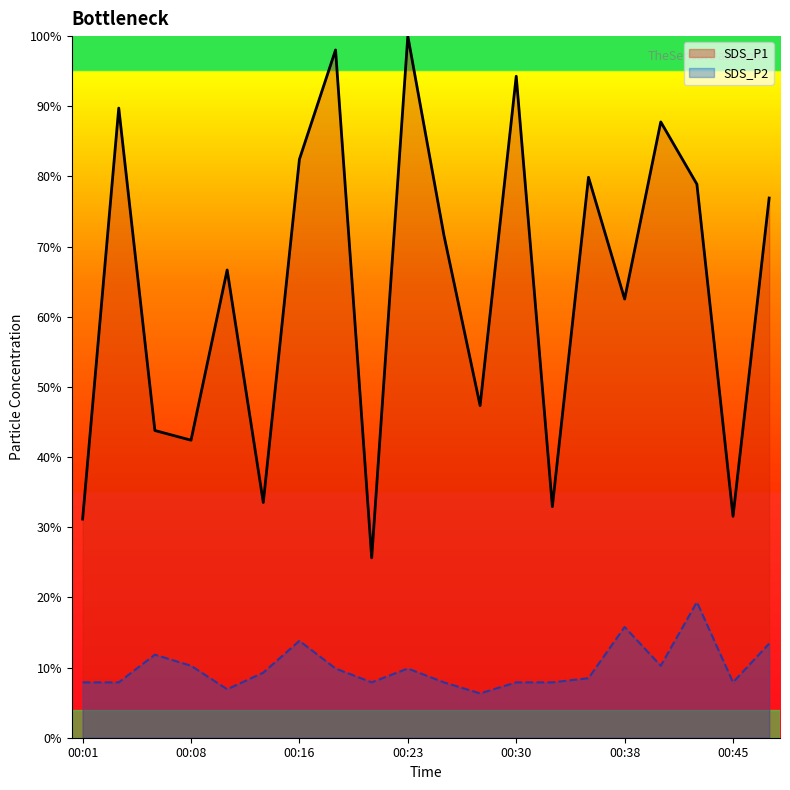

Rank the categories by SDS_P1 value from lowest to highest.

00:21, 00:01, 00:45, 00:33, 00:13, 00:08, 00:06, 00:28, 00:38, 00:11, 00:25, 00:47, 00:42, 00:35, 00:16, 00:40, 00:04, 00:30, 00:18, 00:23